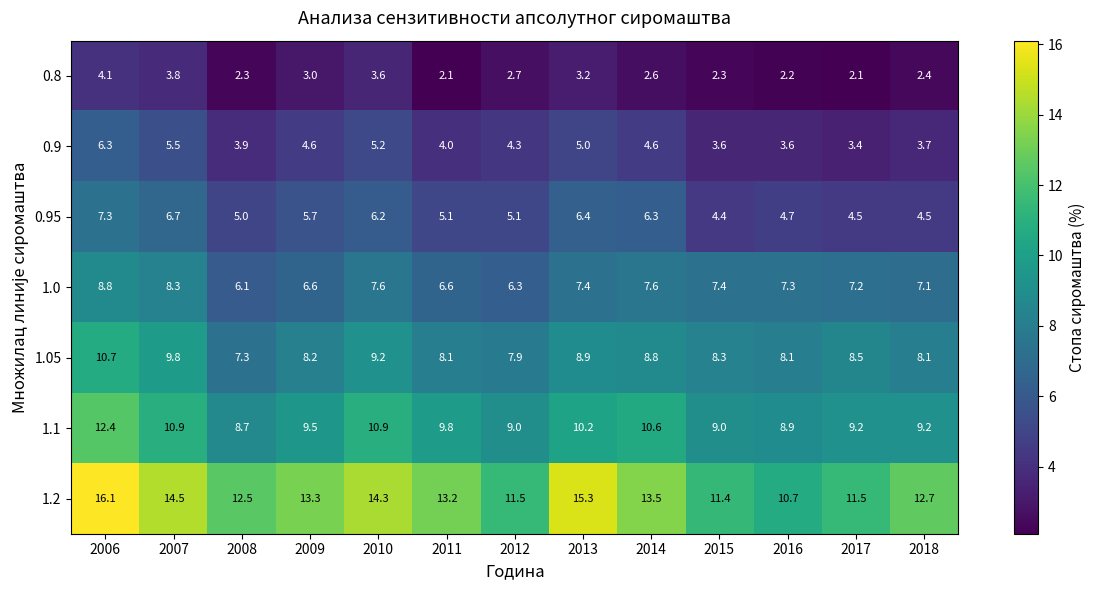

Rank the series by their maximum value, from highest to lowest.

1.2, 1.1, 1.05, 1.0, 0.95, 0.9, 0.8